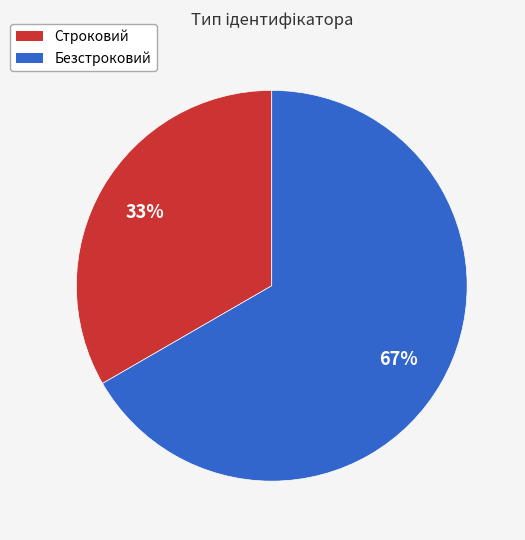

To the nearest percent, what is the average slice percentage?

50%